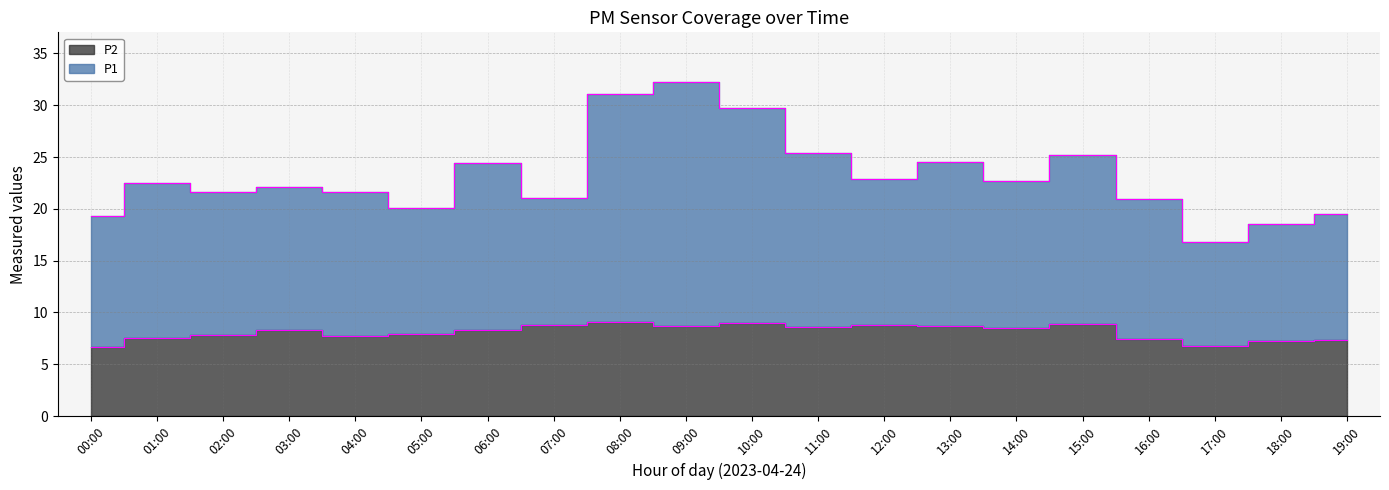

Rank the categories by P2 value from highest to lowest.

08:00, 10:00, 15:00, 07:00, 12:00, 09:00, 13:00, 11:00, 14:00, 03:00, 06:00, 05:00, 02:00, 04:00, 01:00, 16:00, 19:00, 18:00, 17:00, 00:00